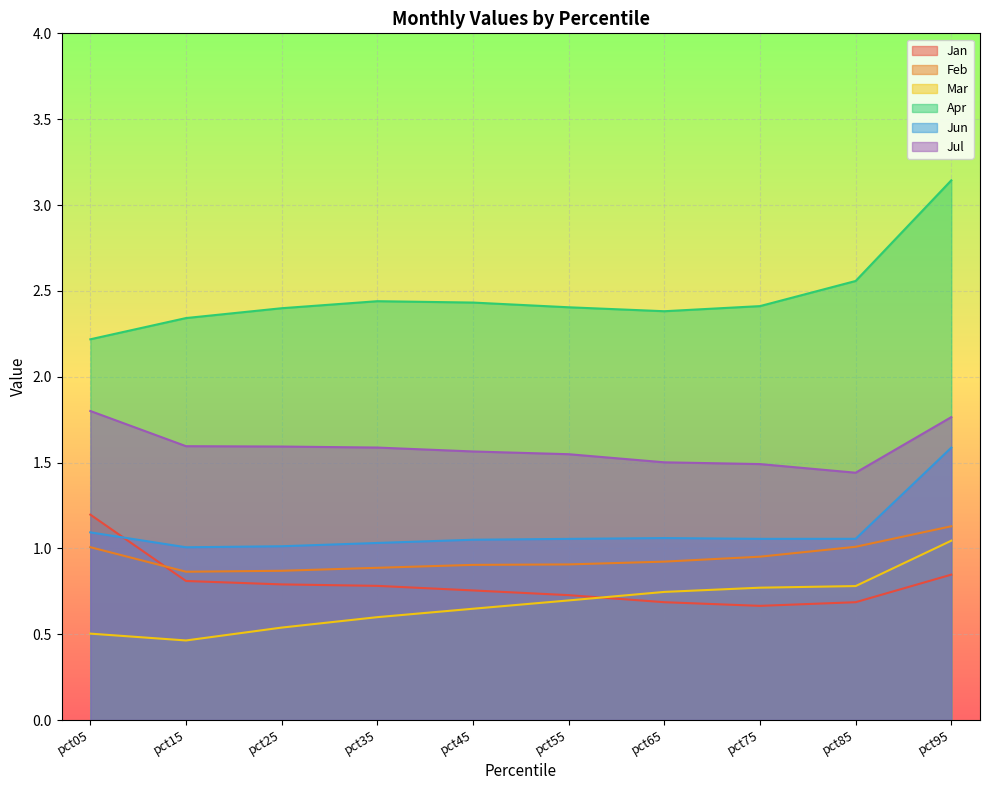

Is it true that Feb equals 0.3 at pct45?

False